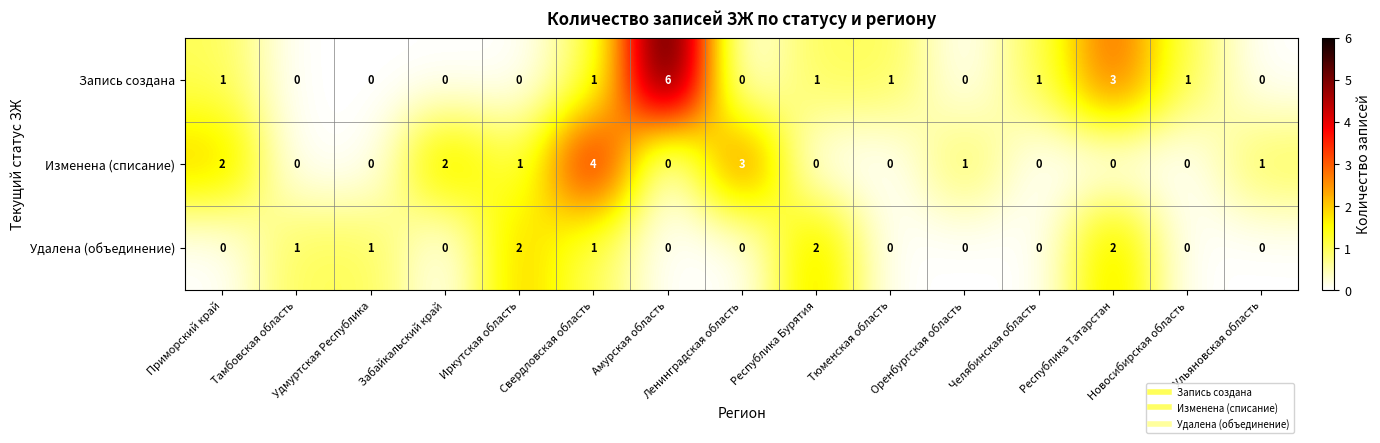

True or false: Изменена (списание) has a value of 7 at Свердловская область.

False